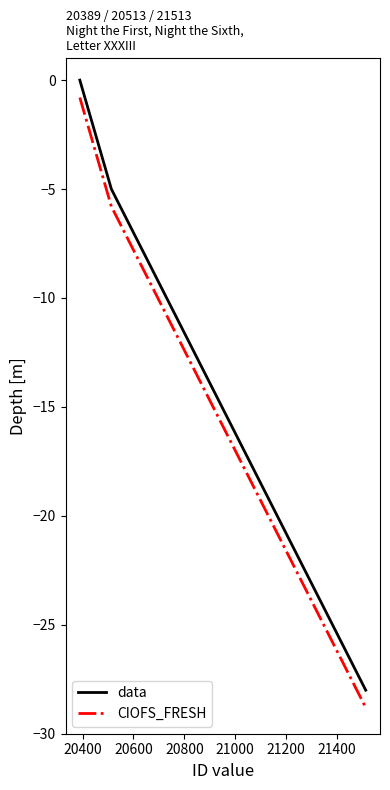

What is the lowest value of the data series?

-28.0